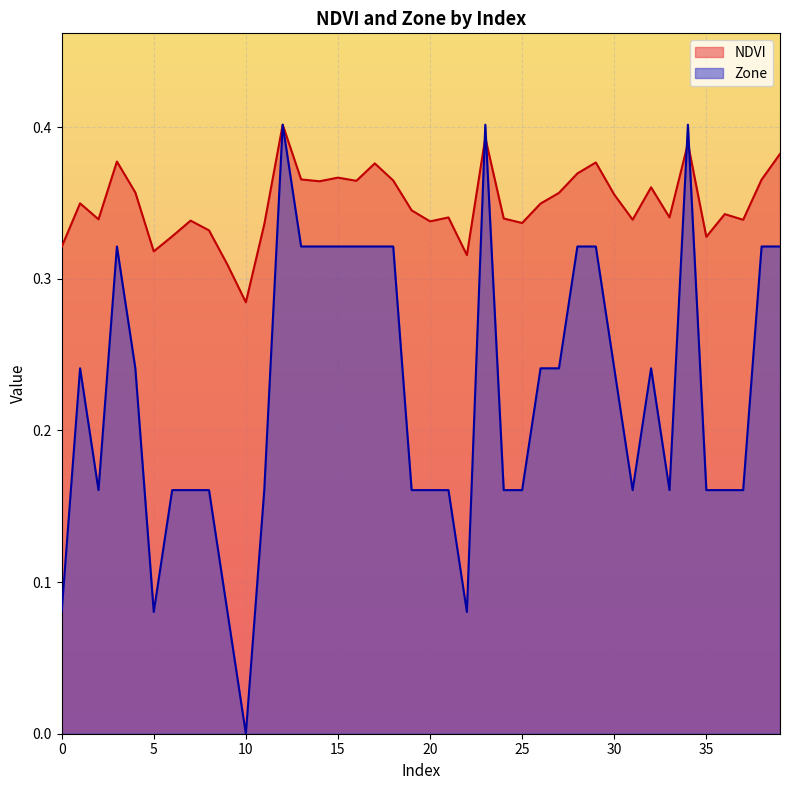

Between which two adjacent categories do Zone and NDVI first intersect?

22 and 23